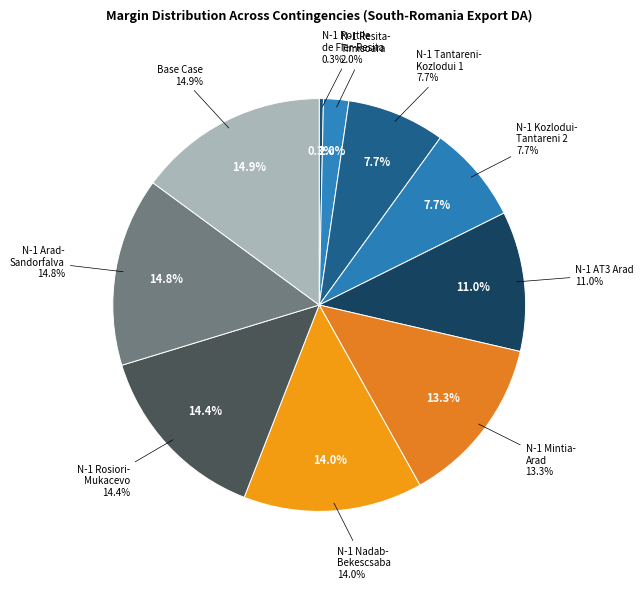

Approximately how many times larger is the value at N-1 Mintia-Arad compared to N-1 Nadab-Bekescsaba?

0.9